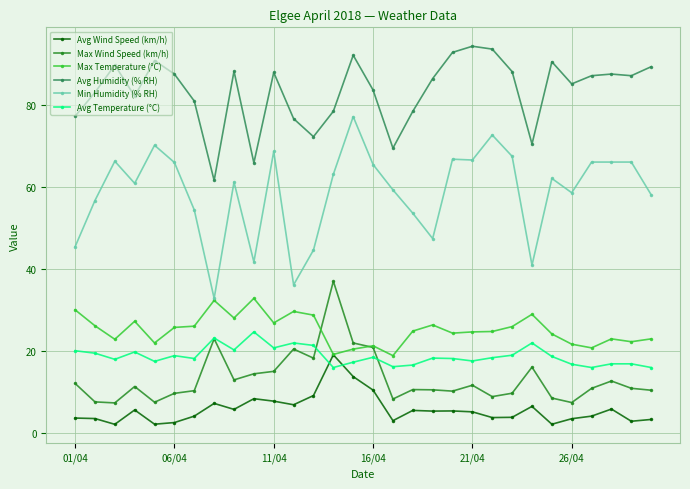

True or false: Max Temperature (°C) has more than 1 interior local peaks.

True